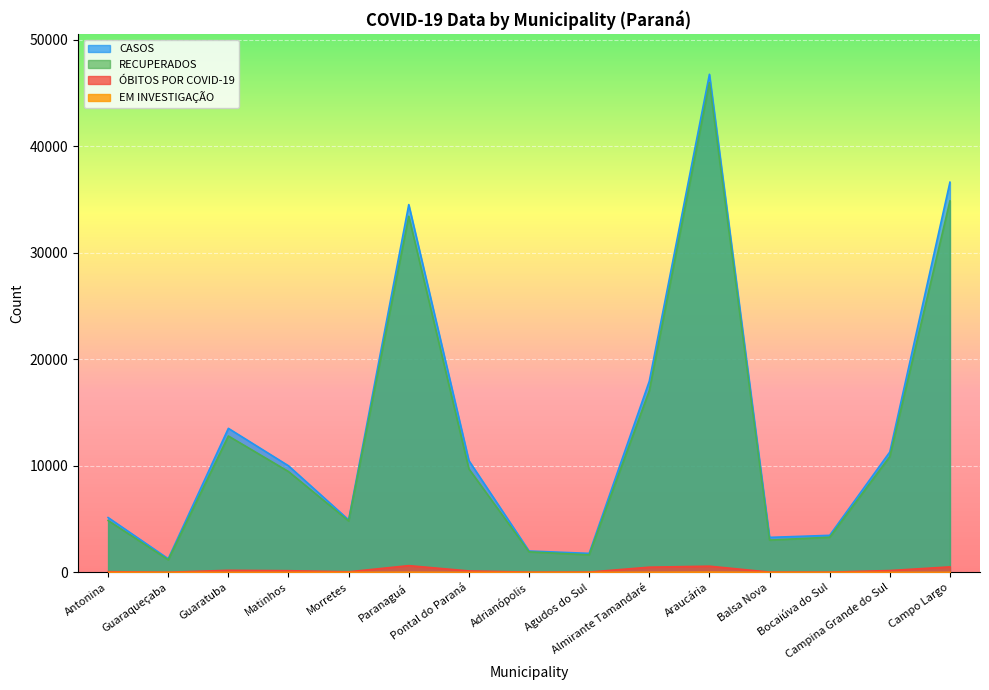

What is the total value across all series at Pontal do Paraná?

20372